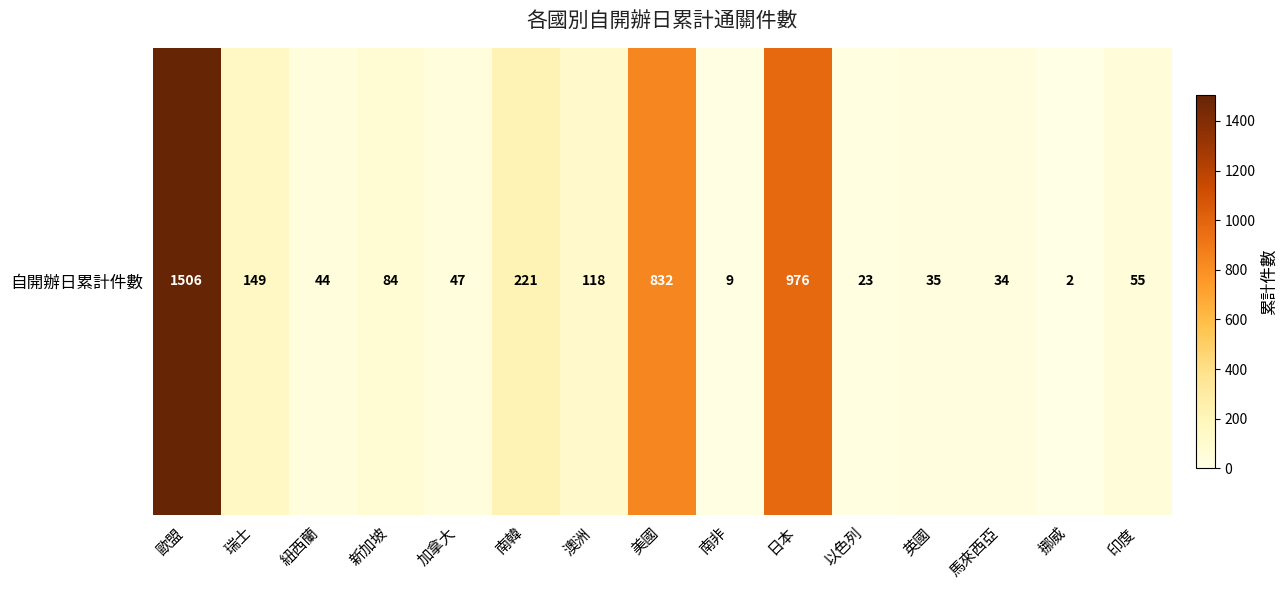

Is it true that the value at 日本 is 221?

False